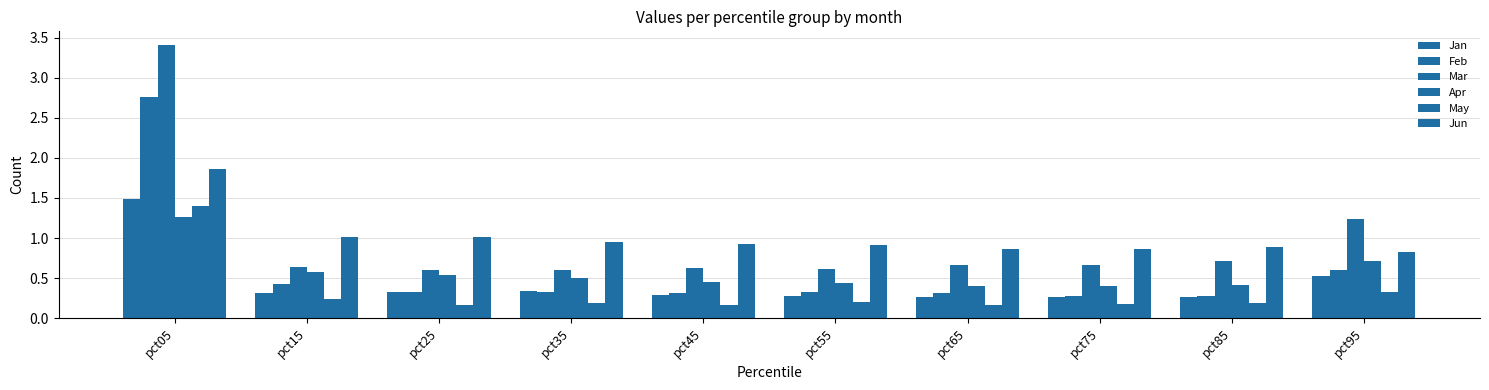

What is the total value across all series at pct95?

4.2